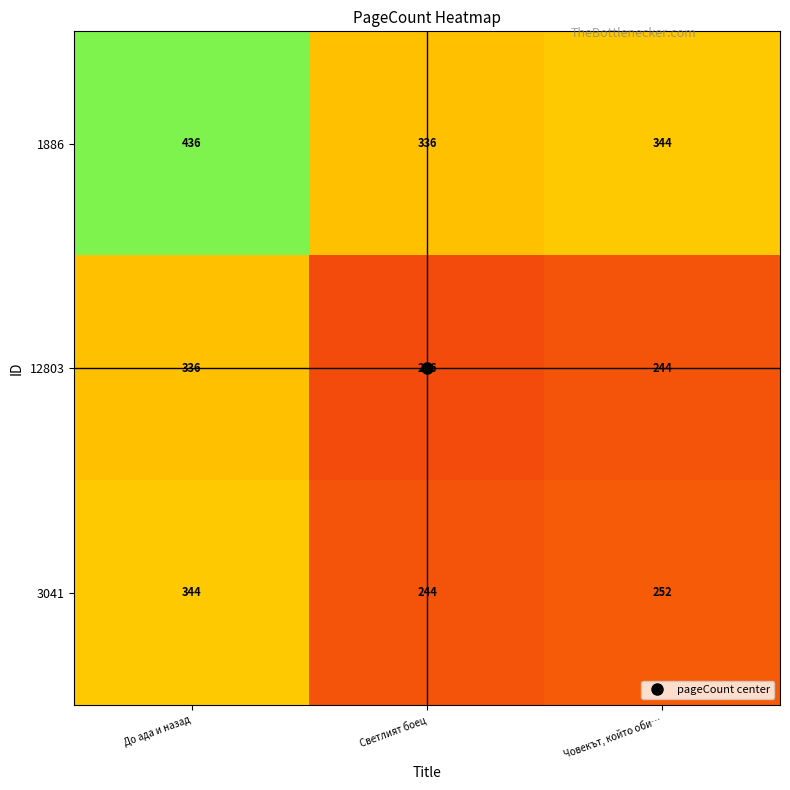

Which category has the highest value across all series?

До ада и назад